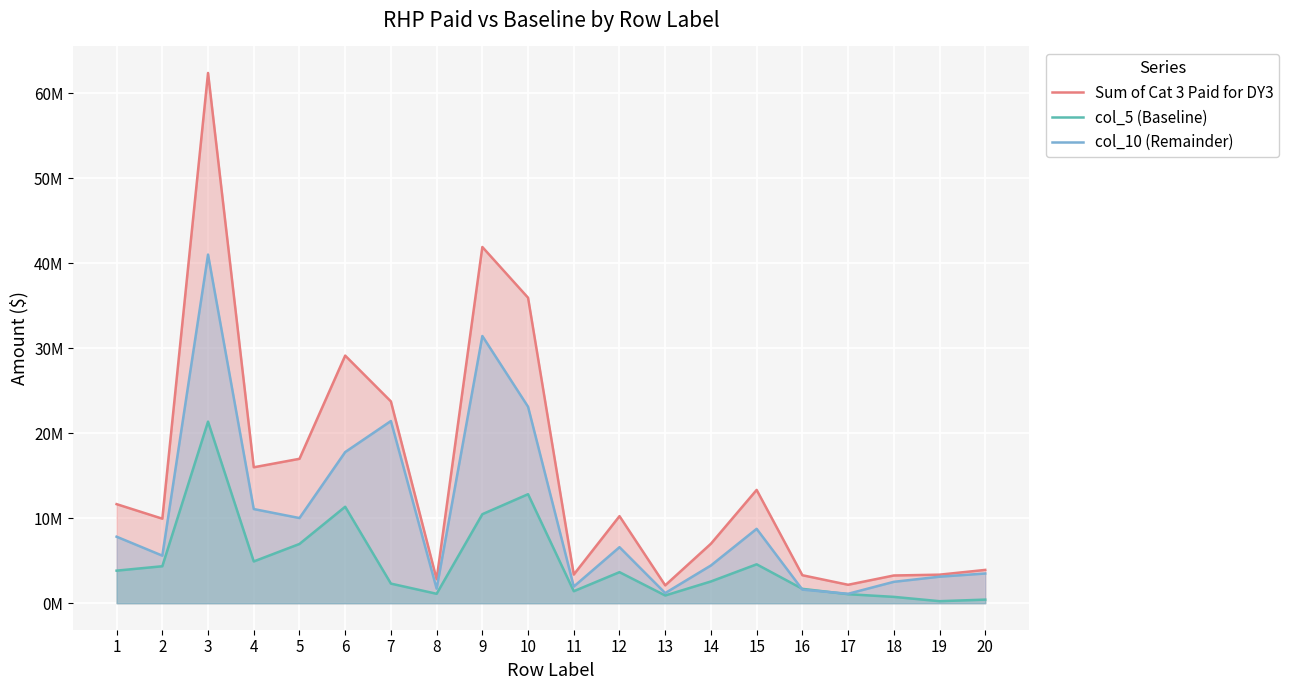

Where is the first local maximum for col_10 (Remainder)?

3